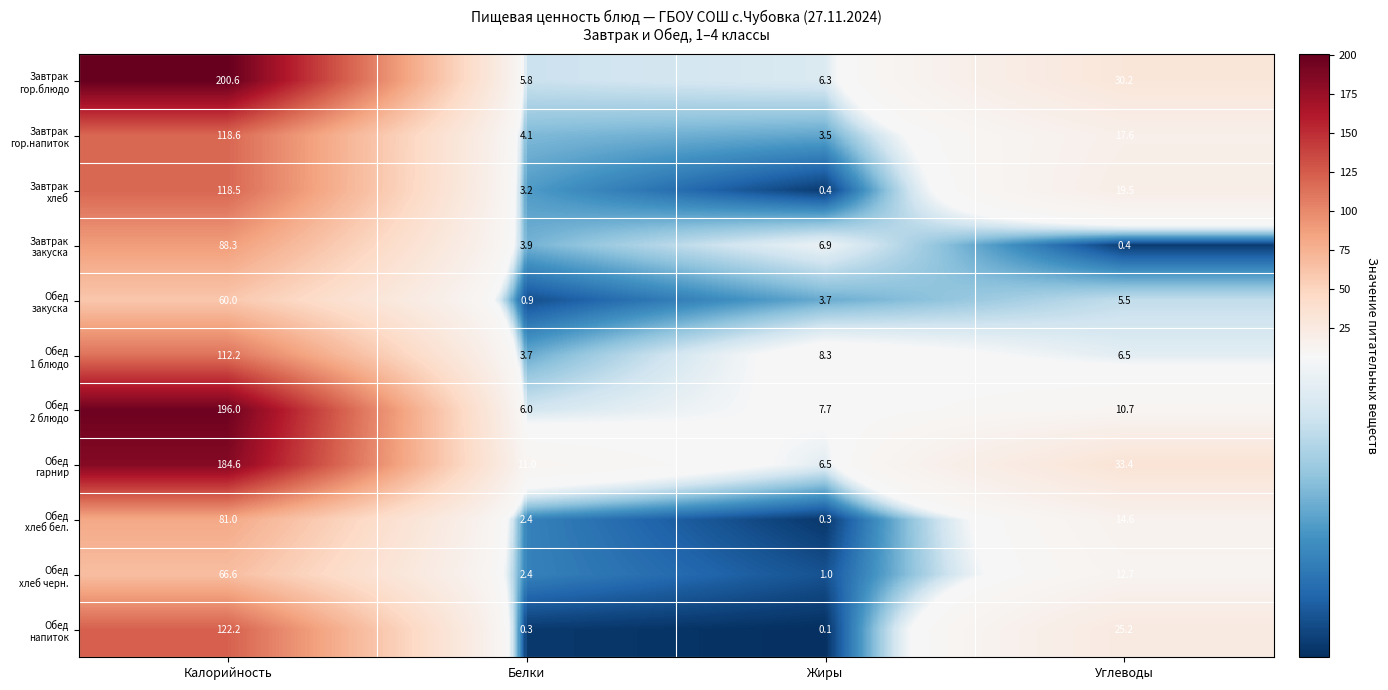

What is the spread (max minus min) of values at Углеводы?

33.0